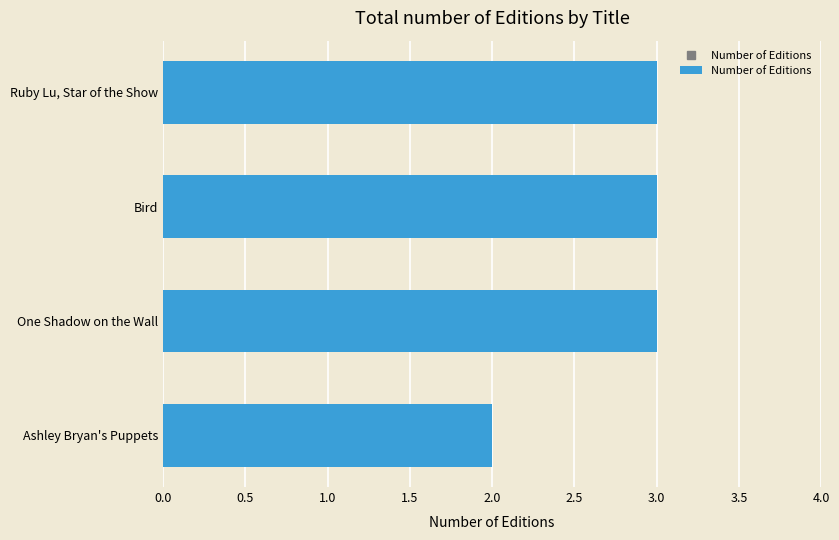

True or false: the data shows 3 at Ruby Lu, Star of the Show.

True